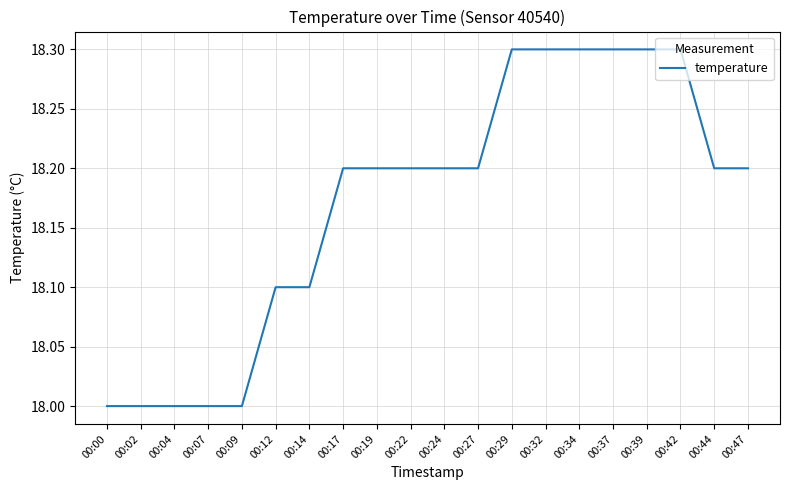

What is the sum of the values at 00:04 and 00:42?

36.3